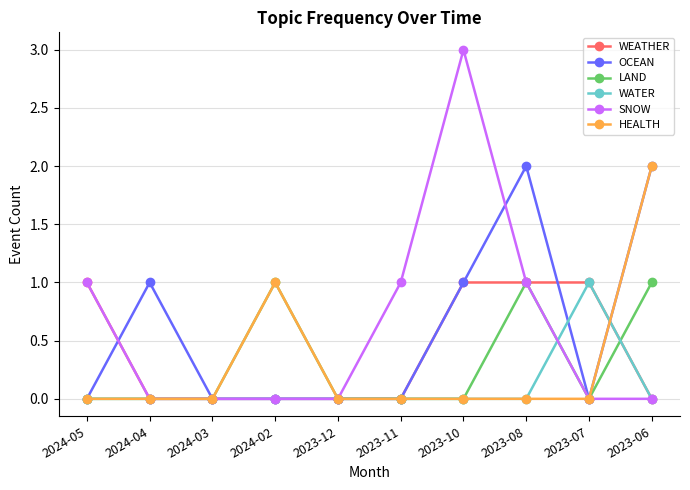

How many data points does each series have?

10